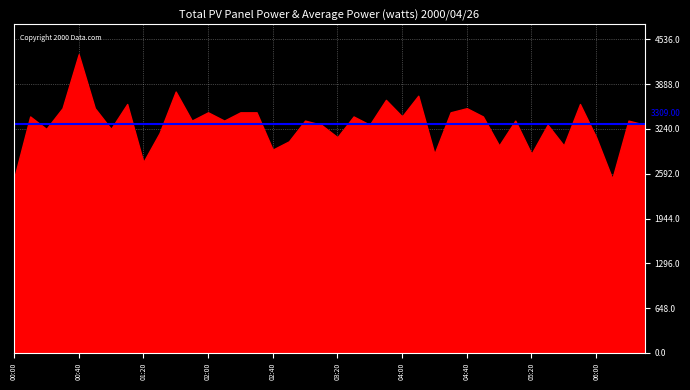

What is the difference between the maximum and minimum values?

1800.0